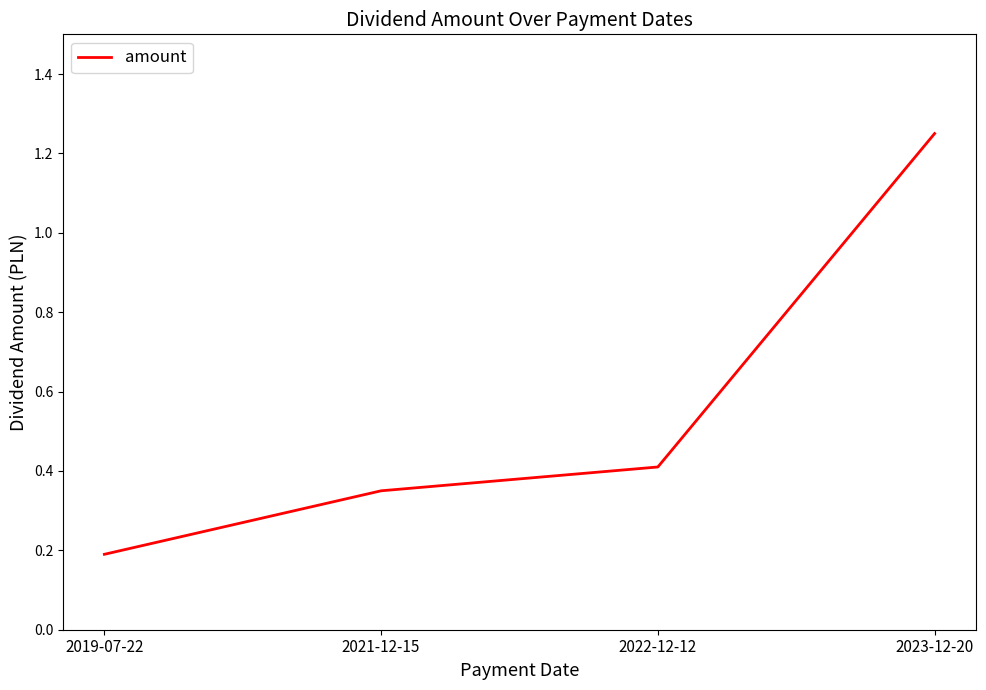

What is the average value?

0.6